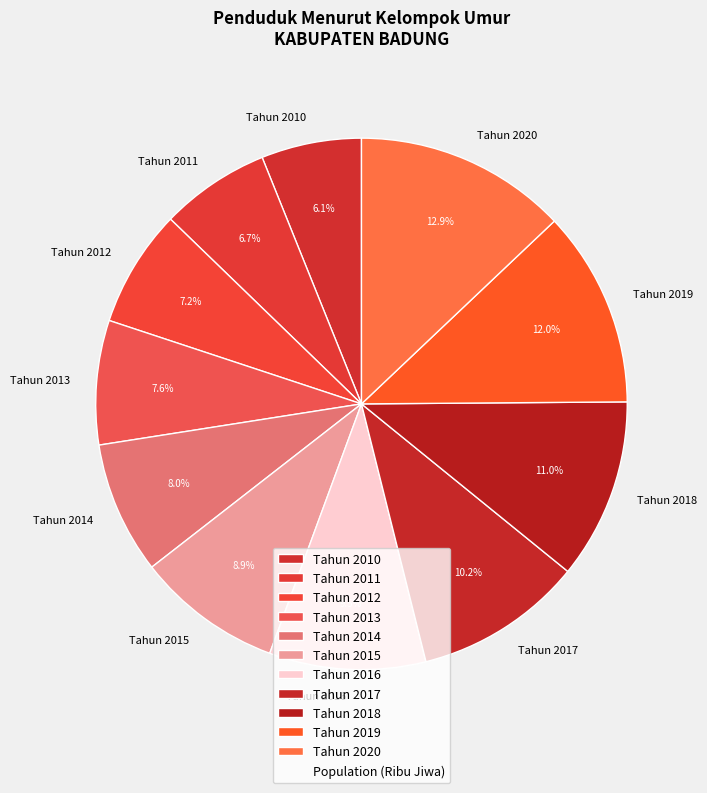

Does Tahun 2016 represent more than half of the total?

No